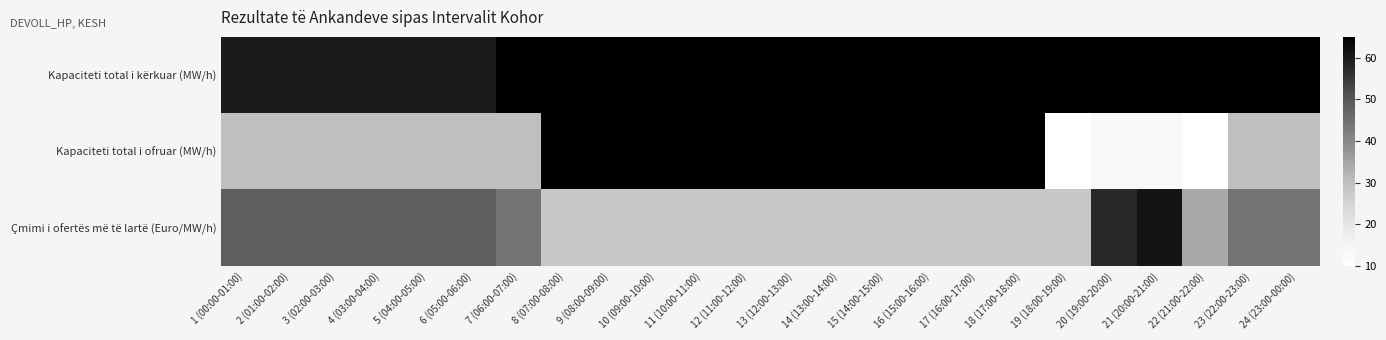

Rank the series by their maximum value, from highest to lowest.

Kapaciteti total i kërkuar (MW/h), Kapaciteti total i ofruar (MW/h), Çmimi i ofertës më të lartë (Euro/MW/h)